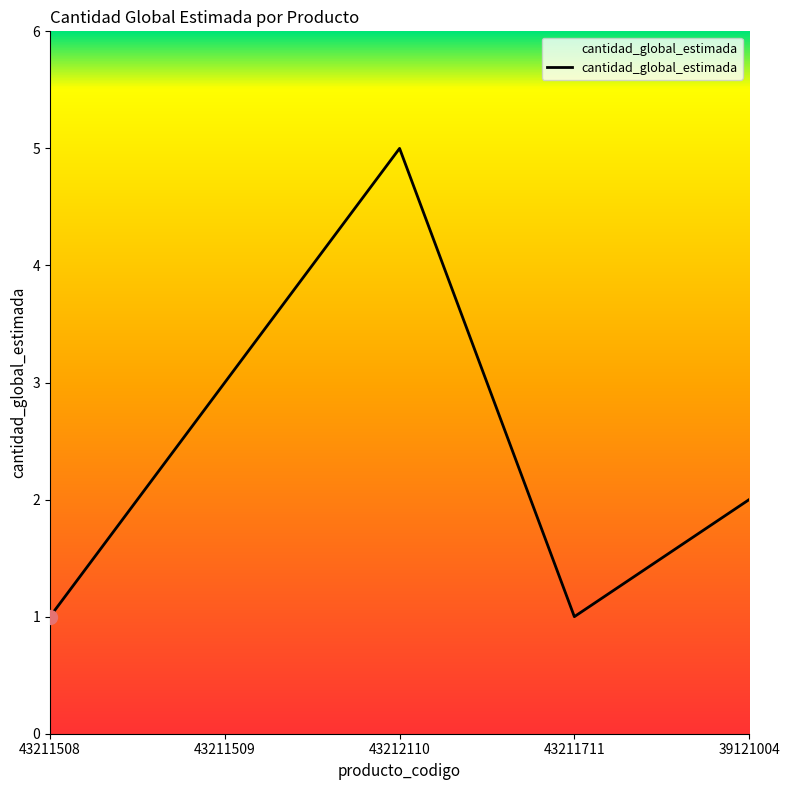

Which has a higher value, 43211508 or 43211509?

43211509